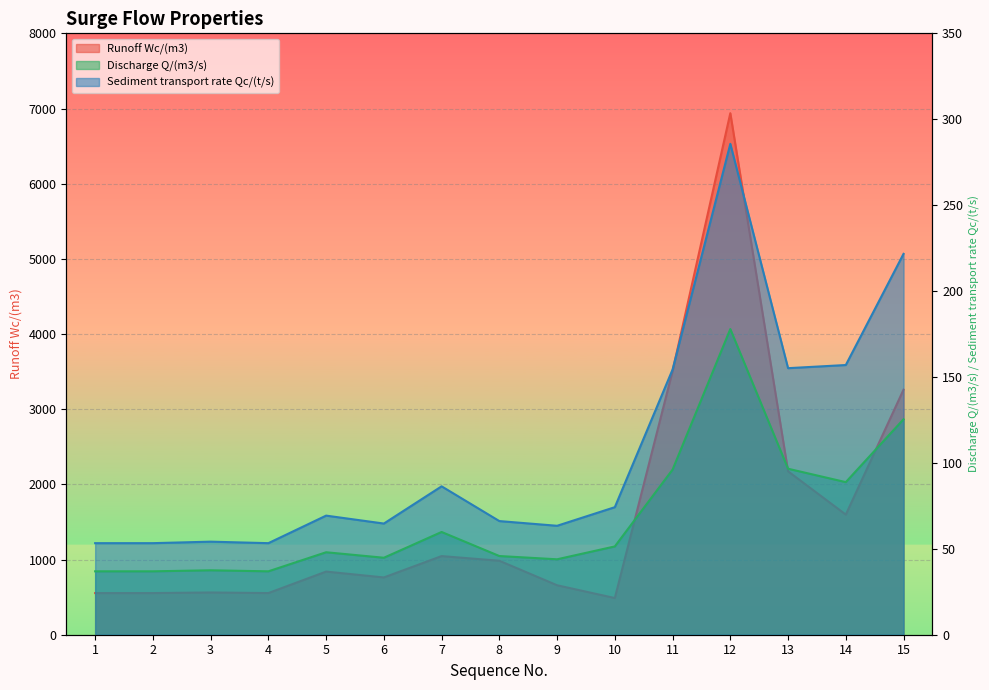

List the series in order of their peak value, highest first.

Runoff Wc/(m3), Sediment transport rate Qc/(t/s), Discharge Q/(m3/s)